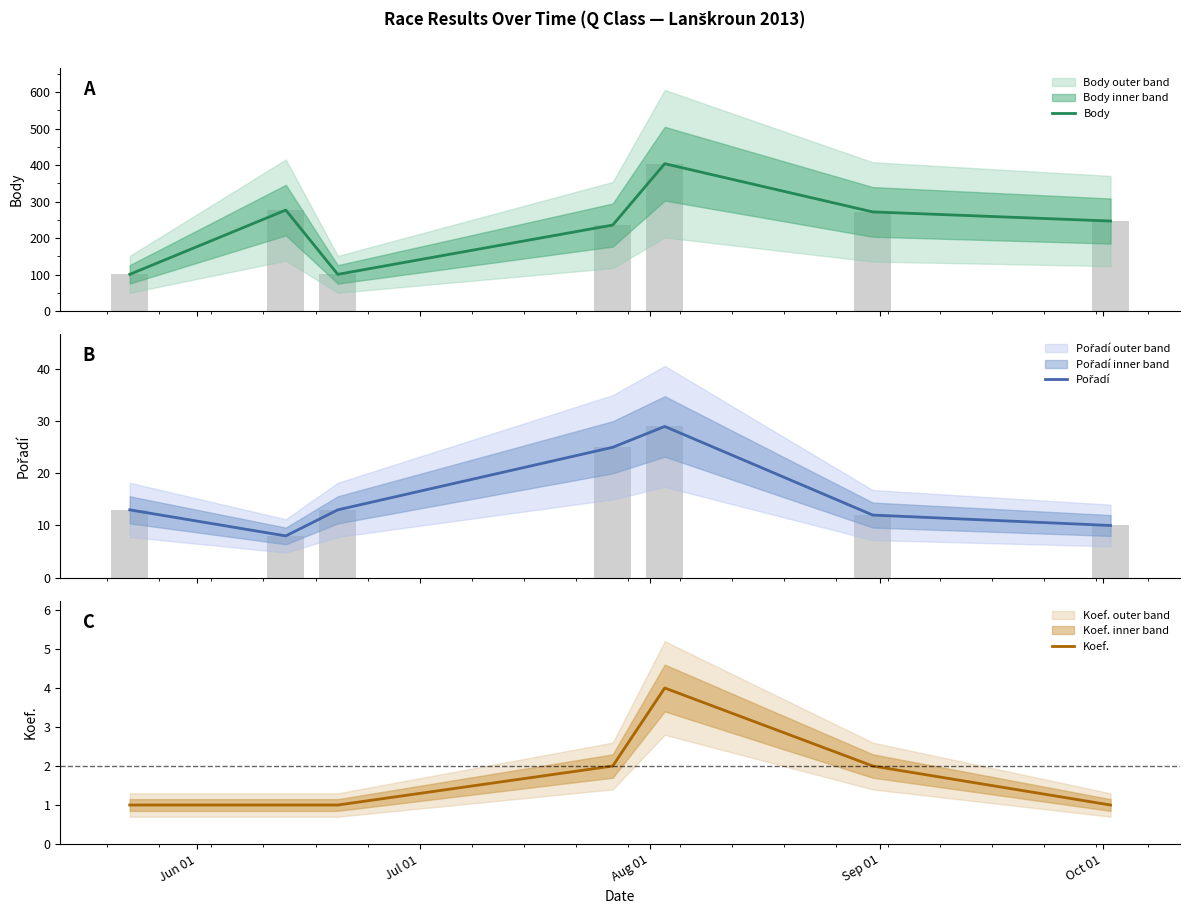

What is the highest value of the Koef. series?

4